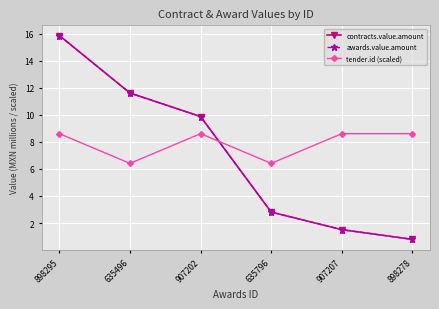

The value of contracts.value.amount at 635496 is 3.4. True or false?

False